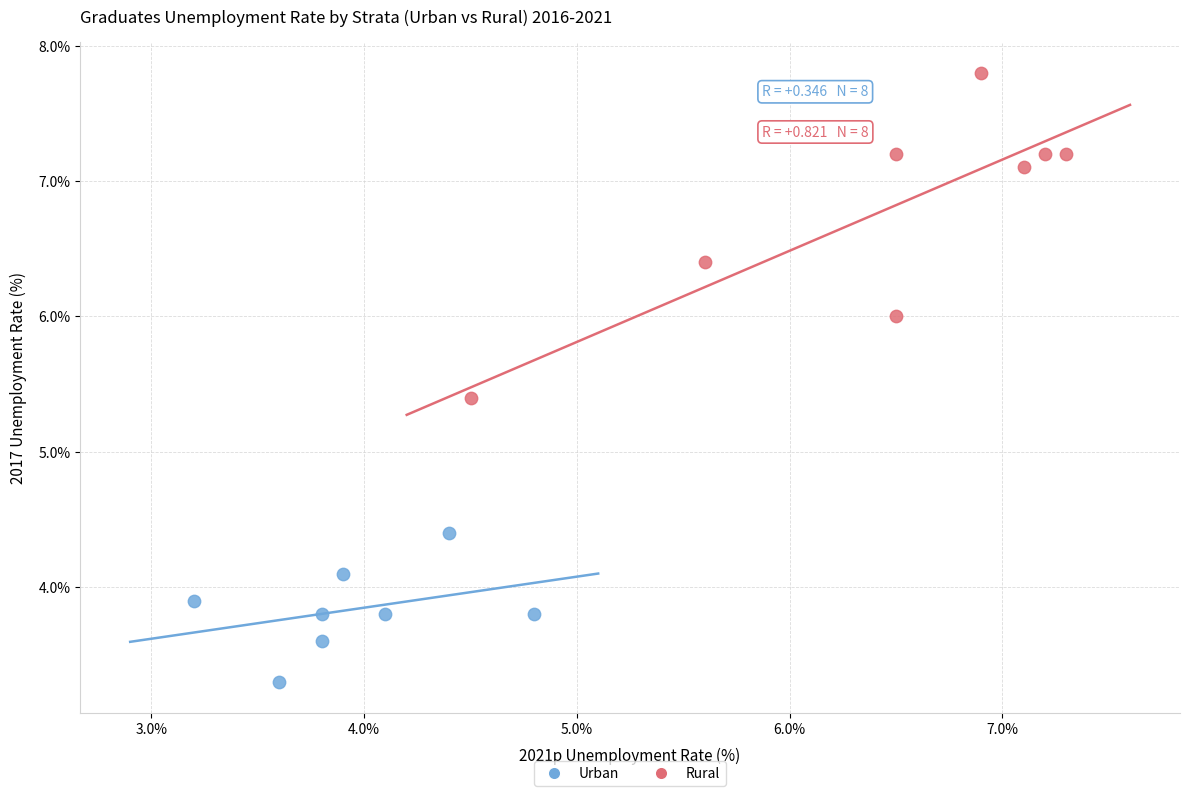

What are all the series names shown in the legend?

Urban, Rural